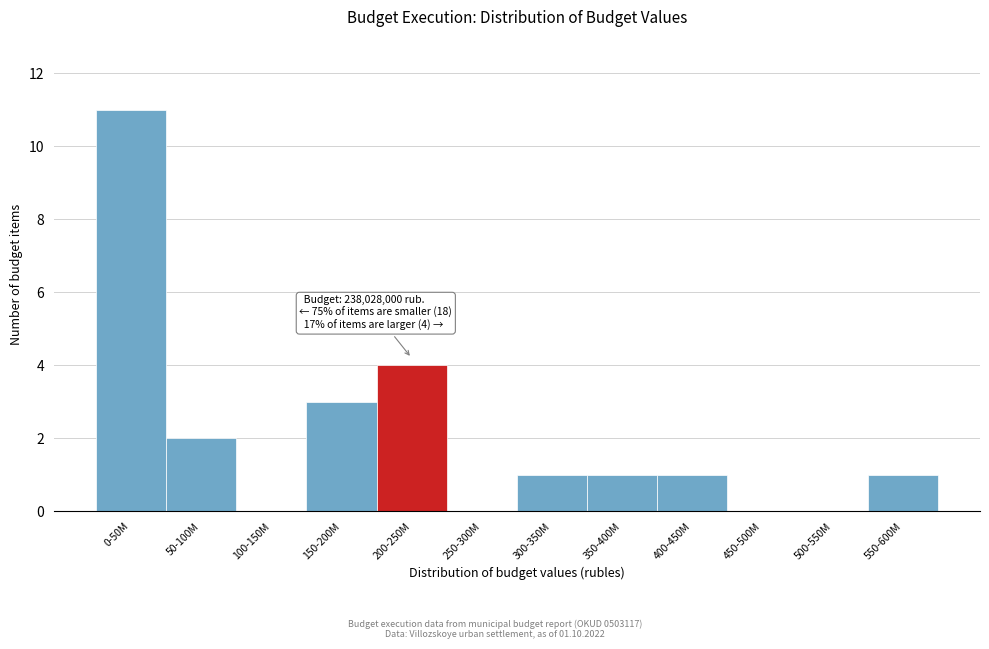

Reading left to right, list all the values displayed in this chart.

0-50M=11	50-100M=2	100-150M=0	150-200M=3	200-250M=4	250-300M=0	300-350M=1	350-400M=1	400-450M=1	450-500M=0	500-550M=0	550-600M=1